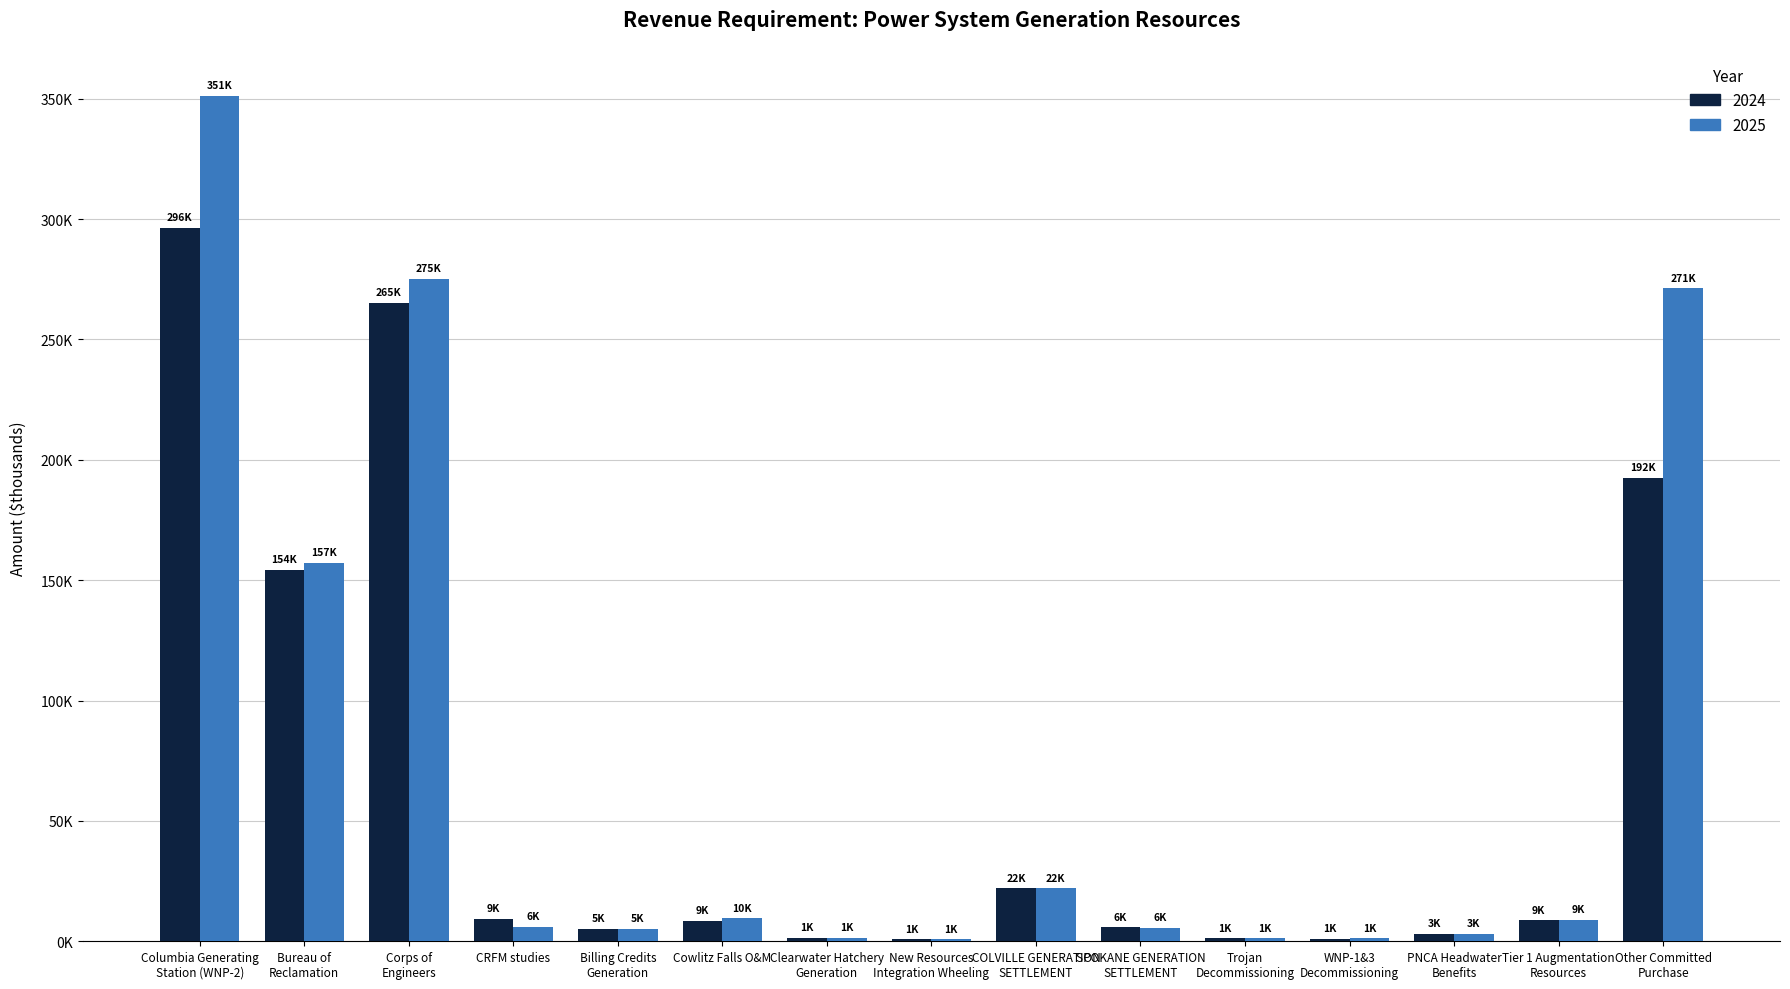

The 2024 series shows 62653.6 at Bureau of
Reclamation. True or false?

False